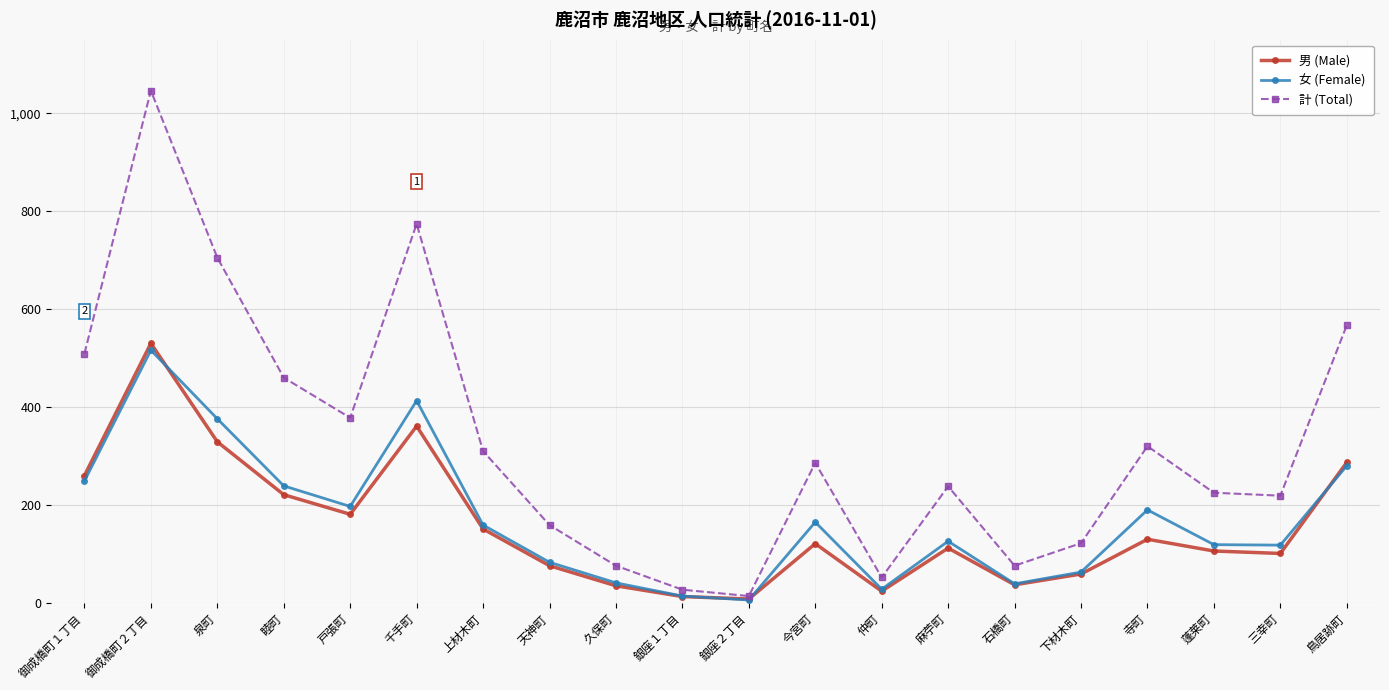

At which category is the sum across all series the highest?

御成橋町２丁目